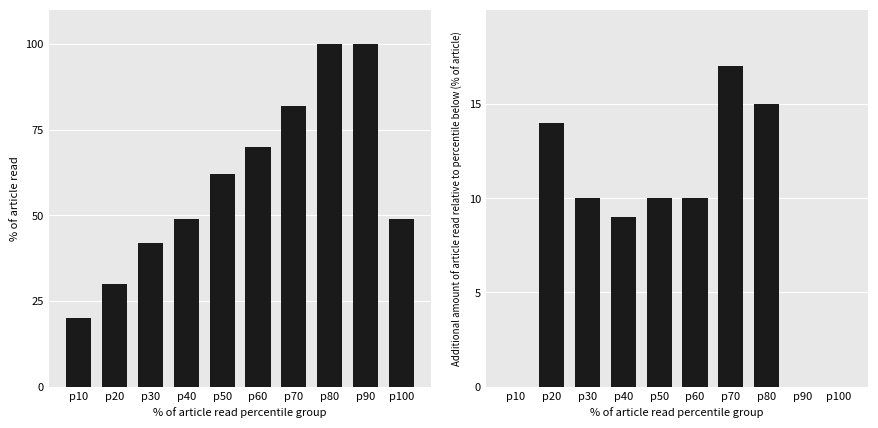

The value of % of article read at p50 is 24. True or false?

False